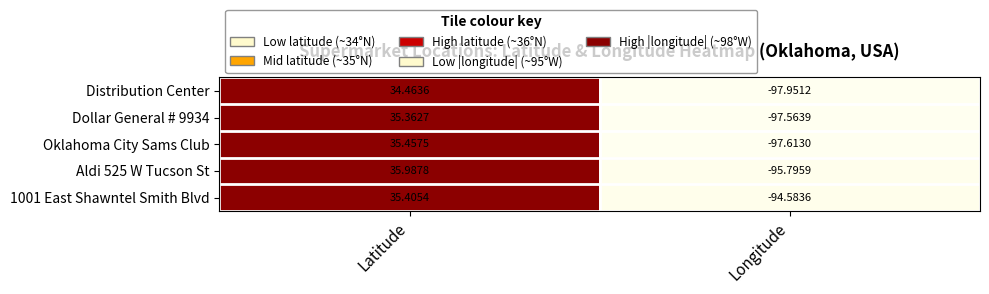

Which category has the lowest value across all series?

Longitude